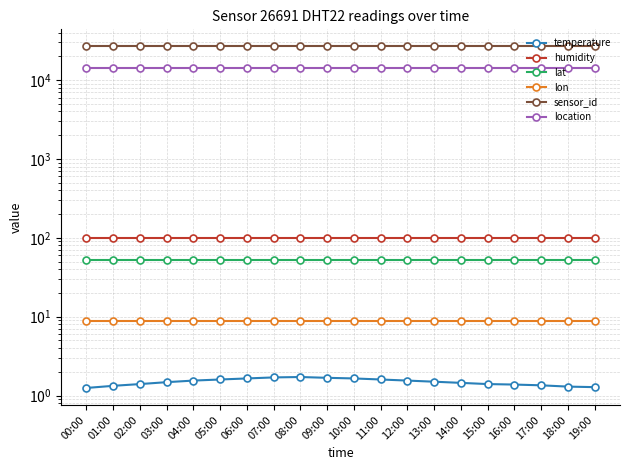

Which category has the lowest value in the humidity series?

00:00